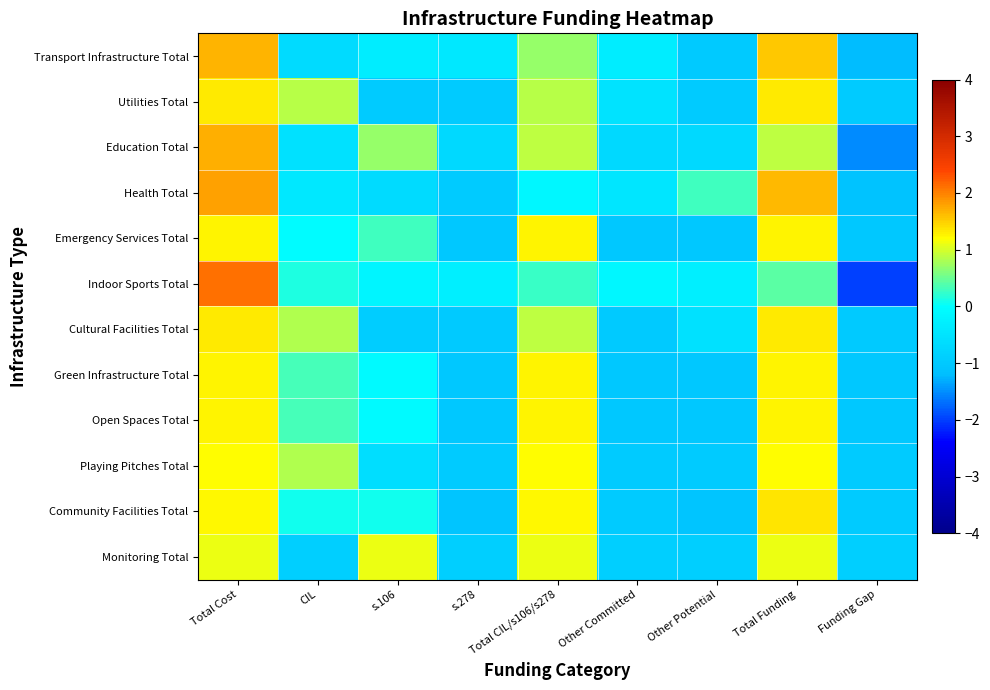

At how many categories does at least one series exceed 2?

1